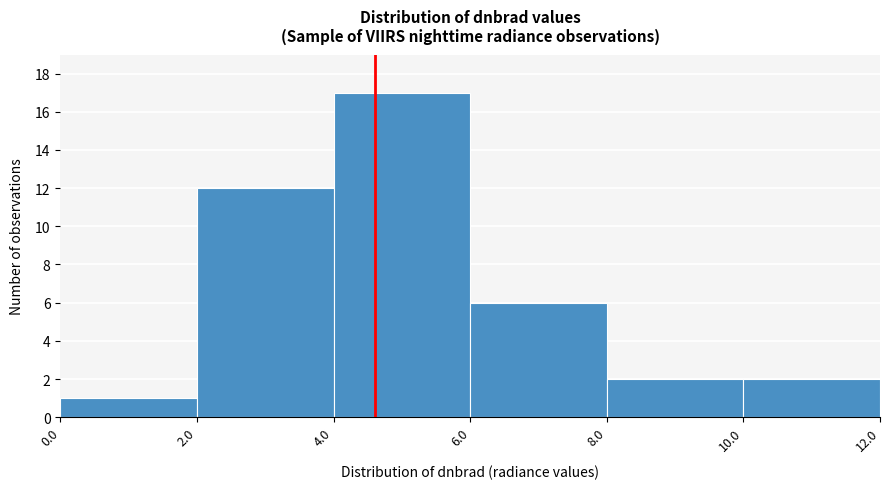

Which range on the x-axis has the tallest bar?

4.0 to 6.0